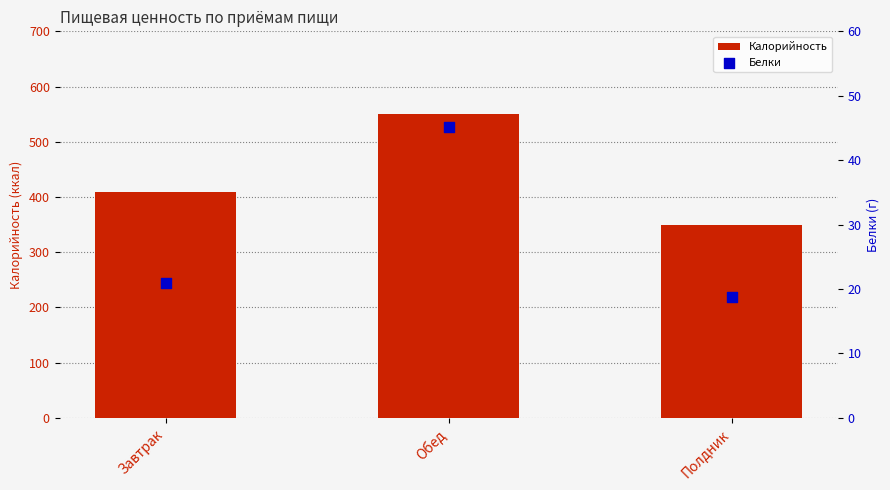

Is the value of Белки at Завтрак greater than the value of Калорийность at Полдник?

No